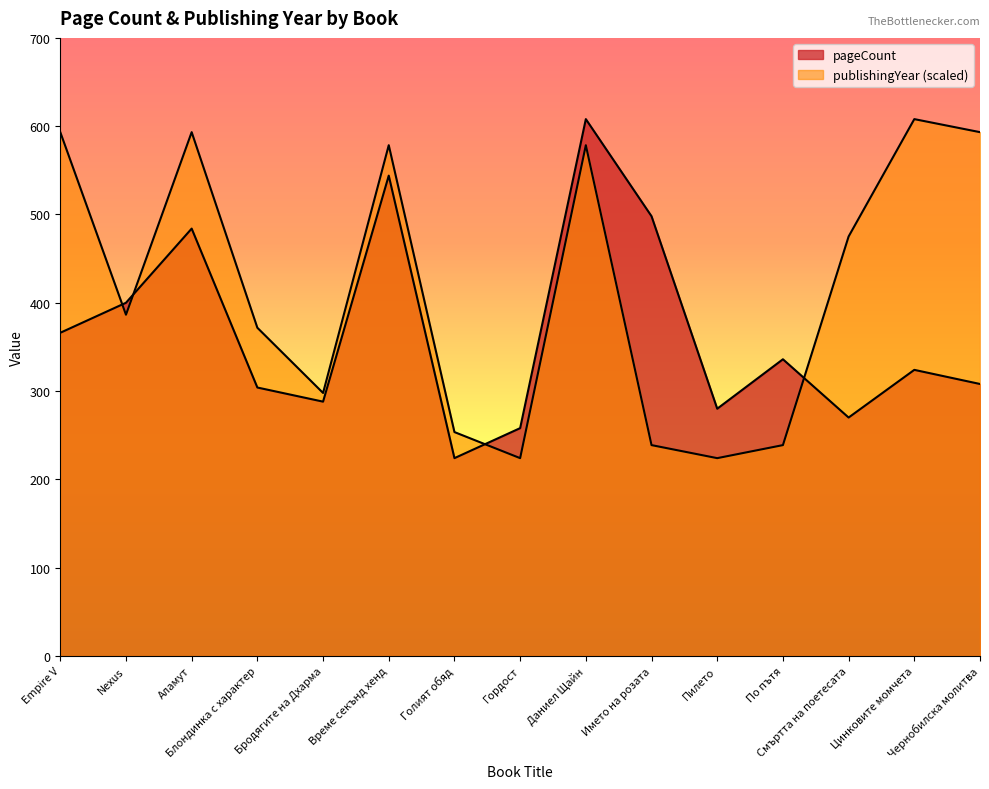

Where is publishingYear nearest to the value 416?

Nexus